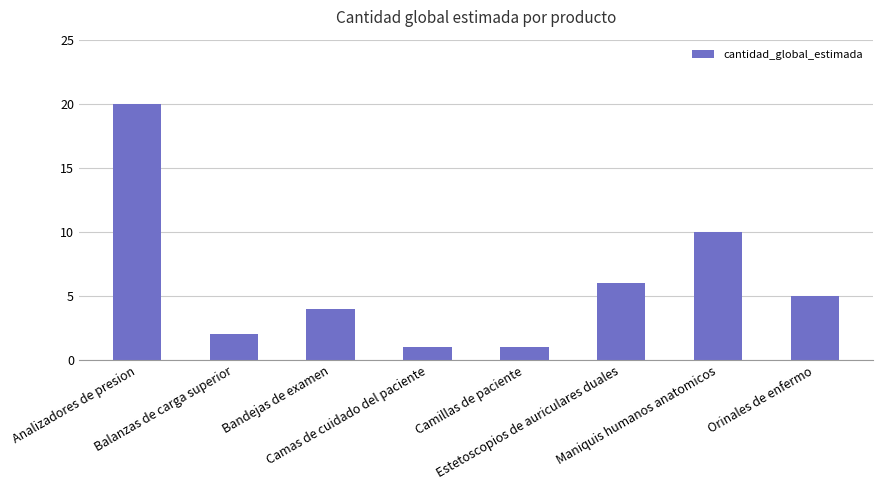

Reading left to right, extract all data points from this chart.

Analizadores de presion=20	Balanzas de carga superior=2	Bandejas de examen=4	Camas de cuidado del paciente=1	Camillas de paciente=1	Estetoscopios de auriculares duales=6	Maniquis humanos anatomicos=10	Orinales de enfermo=5